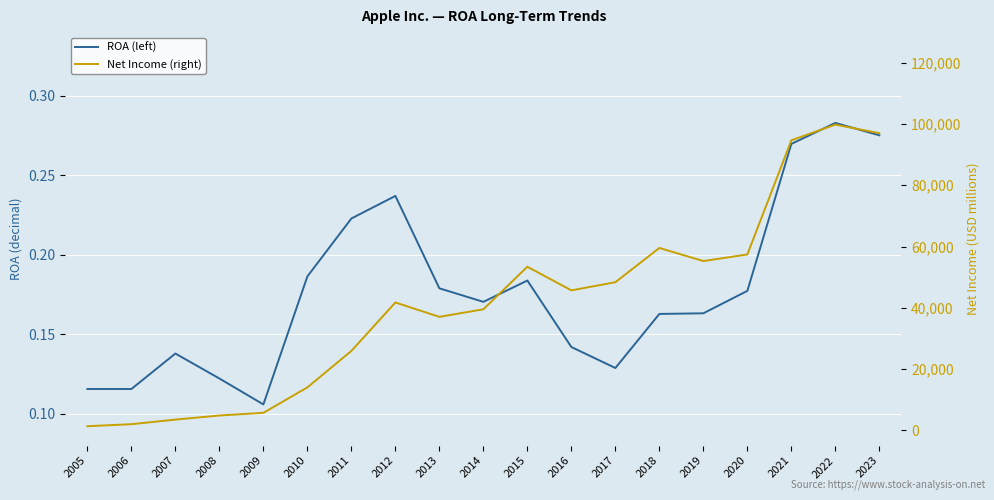

The ROA (left) series shows 0.1 at 2006. True or false?

True